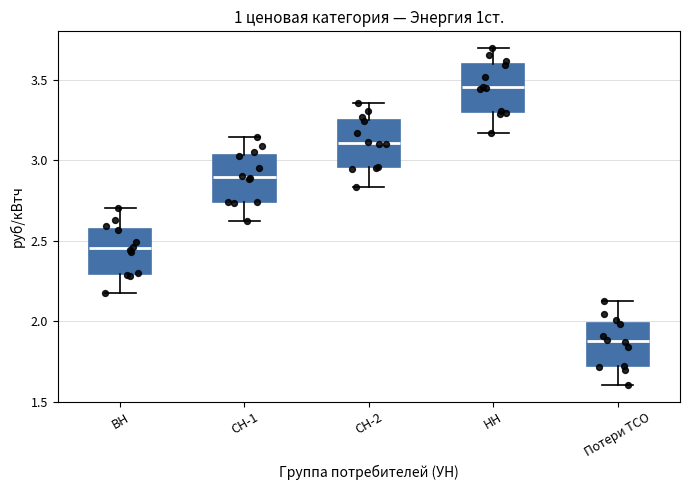

Reading left to right, transcribe this box plot: for each box, give where its median line is, the range the box spans, and where its two whiskers end, as read against the y-axis. The values are not printed on the chart, so give them approximately, as read against the axis.

ВН: median 2.45, box 2.30 to 2.55, whiskers 2.20 to 2.70
СН-1: median 2.90, box 2.75 to 3.05, whiskers 2.60 to 3.15
СН-2: median 3.10, box 2.95 to 3.25, whiskers 2.85 to 3.35
НН: median 3.45, box 3.30 to 3.60, whiskers 3.15 to 3.70
Потери ТСО: median 1.90, box 1.70 to 2.00, whiskers 1.60 to 2.15